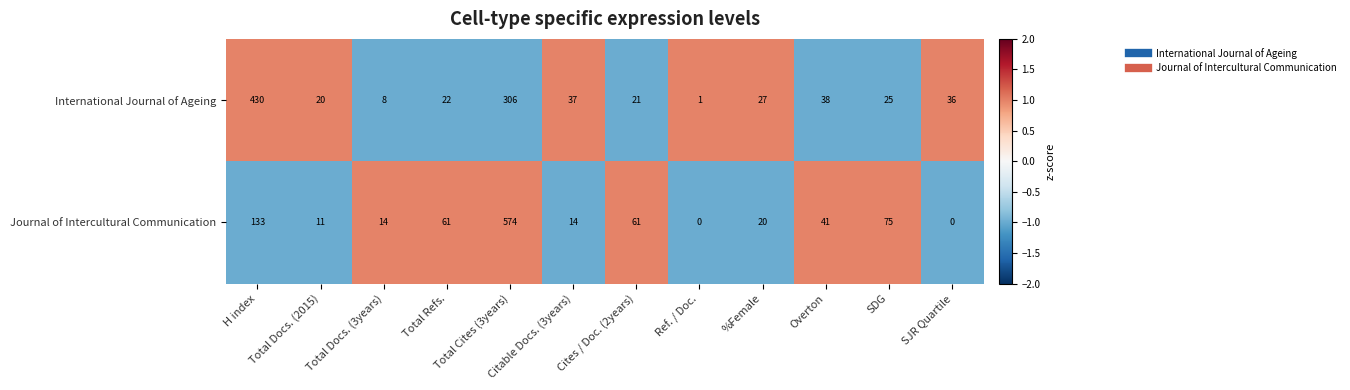

True or false: International Journal of Ageing has a value of 36 at SJR Quartile.

True